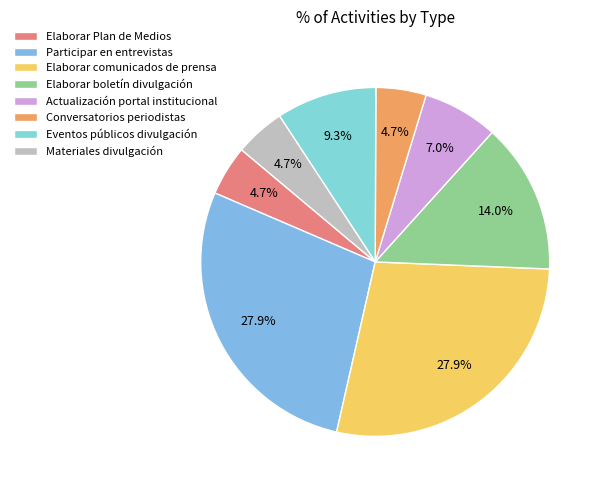

Is Participar en entrevistas the majority of the pie?

No